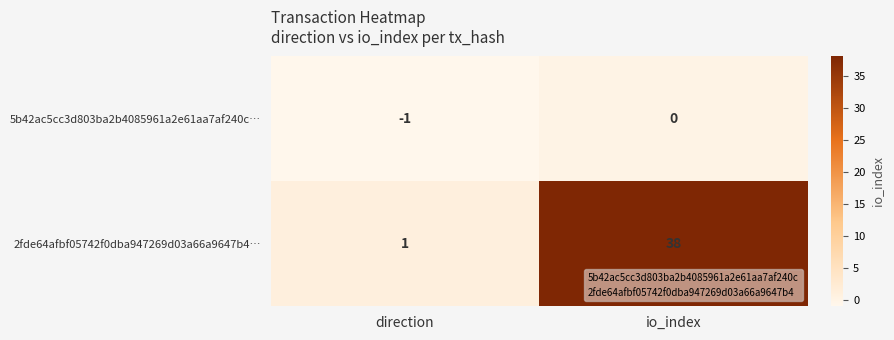

The 5b42ac5cc3d803ba2b4085961a2e61aa7af240c… series shows 0 at io_index. True or false?

True